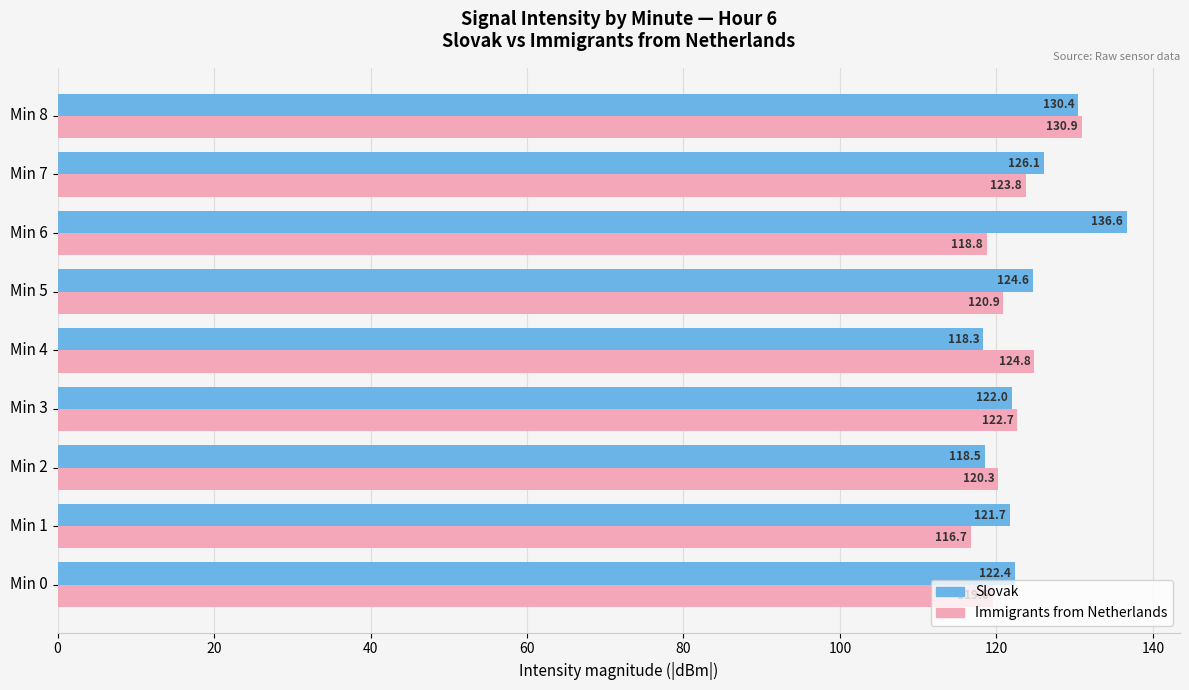

How many series are shown in this chart?

2